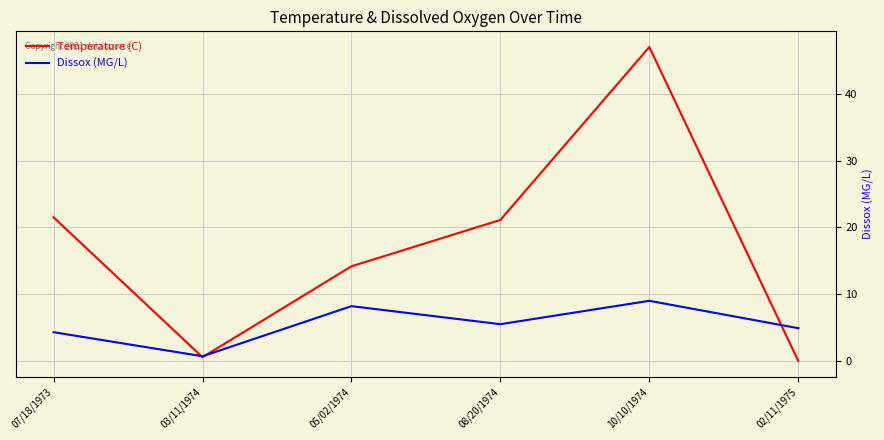

Rank the series by their average value, from lowest to highest.

Dissox (MG/L), Temperature (C)